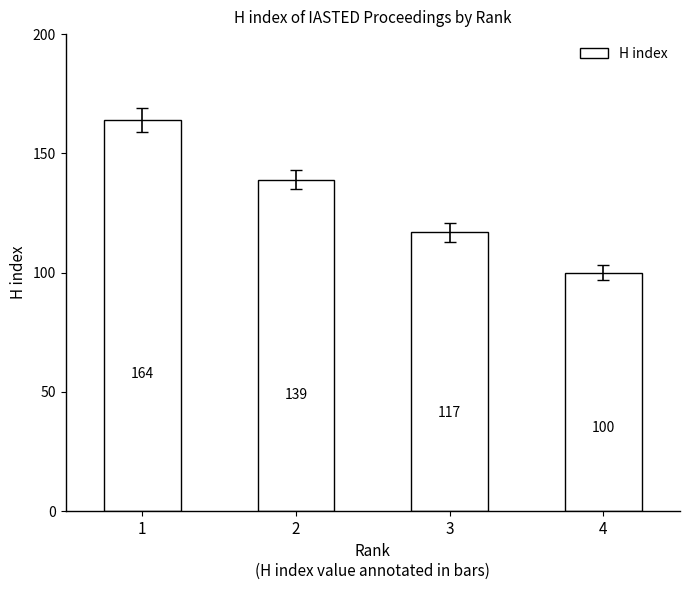

Which has a higher value, 2 or 4?

2